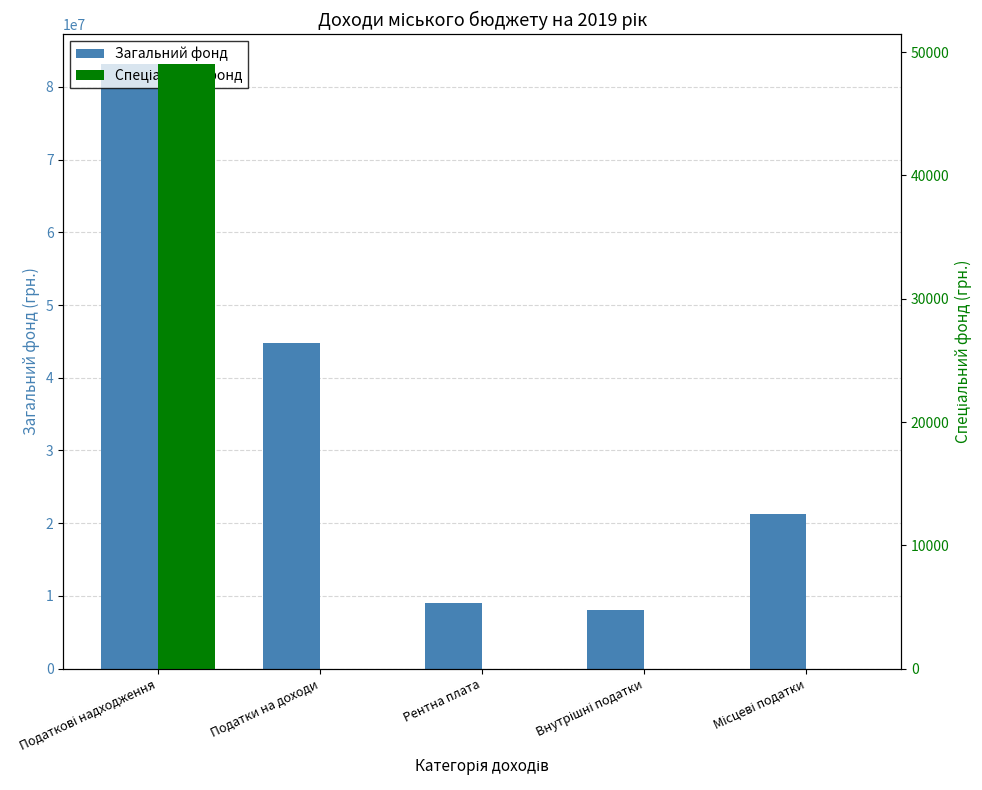

Which series has the largest total across all categories?

Загальний фонд